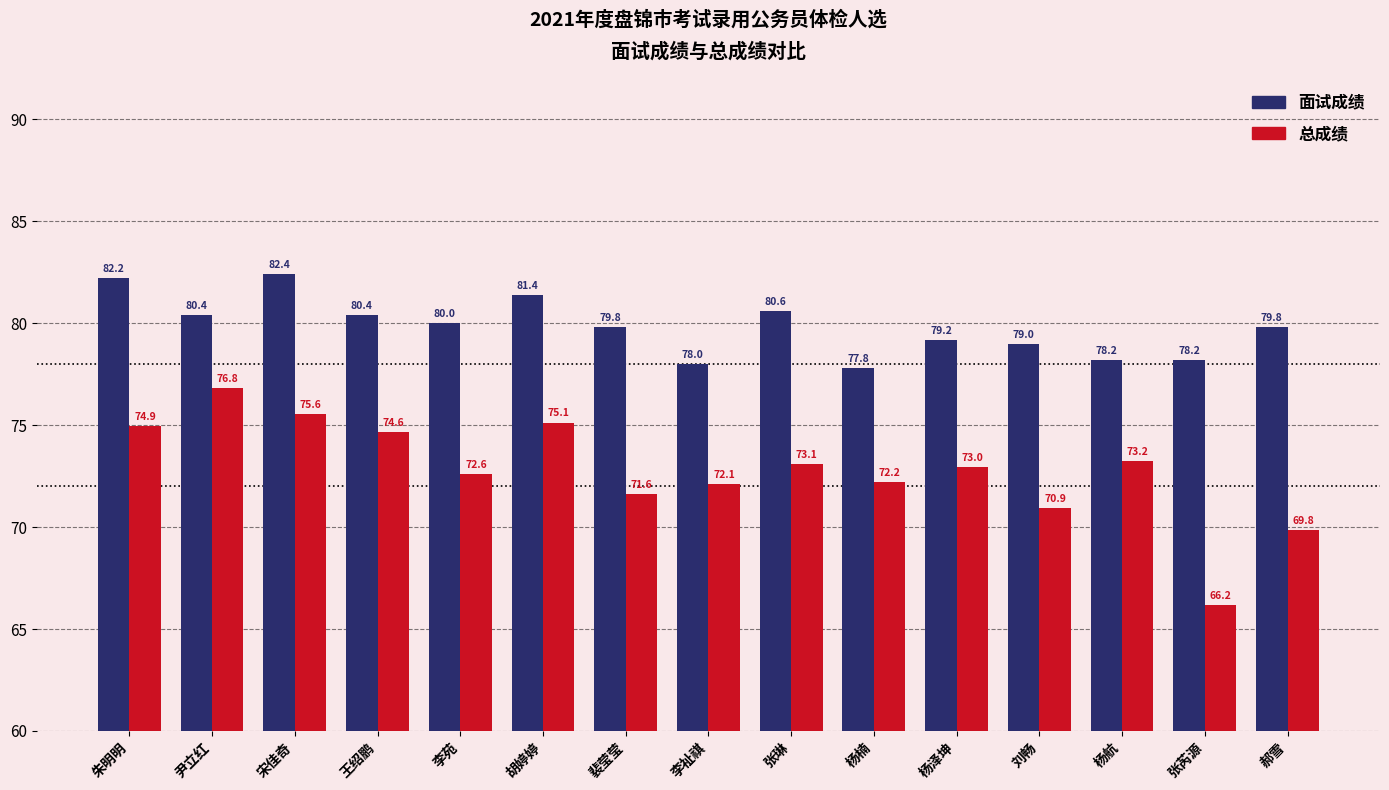

Between 裴莹莹 and 杨楠, which series saw the biggest shift?

面试成绩